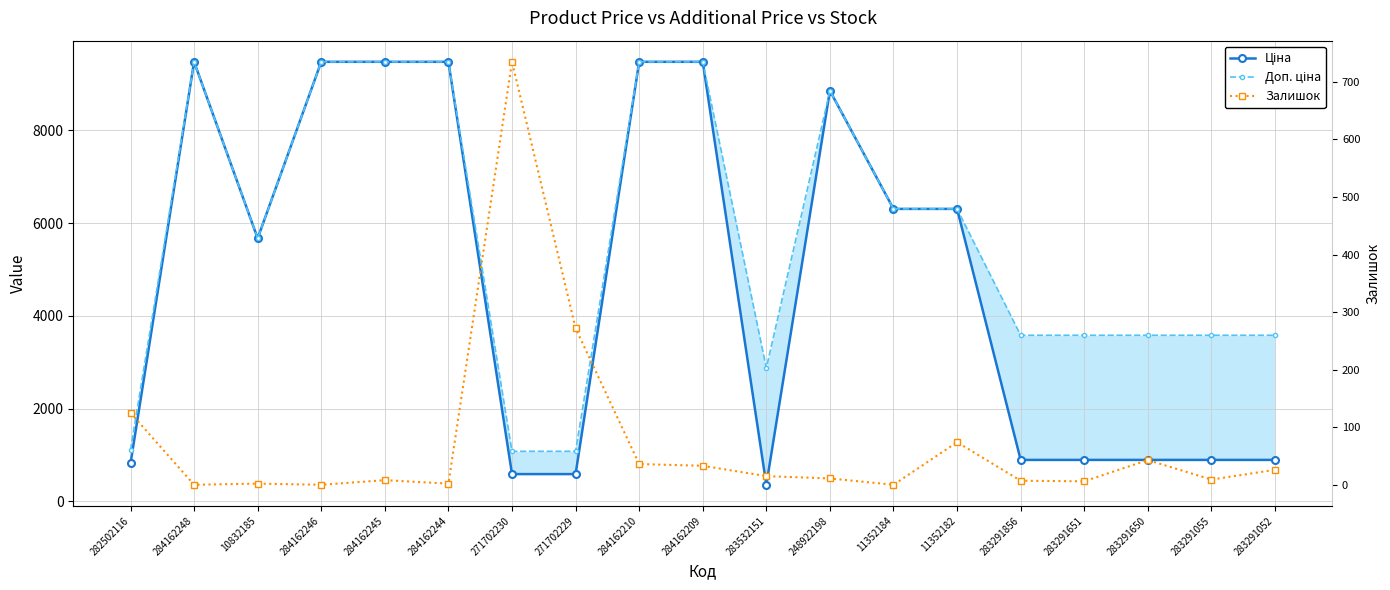

Reading left to right, list all the values displayed in this chart.

Ціна: 282502116=818.5	284162248=9480.1	10832185=5673.8	284162246=9480.1	284162245=9480.1	284162244=9480.1	271702230=589.9	271702229=589.9	284162210=9480.1	284162209=9480.1	283532151=359.9	248922198=8856.7	11352184=6308.8	11352182=6308.8	283291856=895.9	283291651=895.9	283291650=895.9	283291055=895.9	283291052=895.9
Доп. ціна: 282502116=1109.2	284162248=9480.1	10832185=5673.8	284162246=9480.1	284162245=9480.1	284162244=9480.1	271702230=1081.7	271702229=1081.7	284162210=9480.1	284162209=9480.1	283532151=2878.8	248922198=8856.7	11352184=6308.8	11352182=6308.8	283291856=3583.6	283291651=3583.6	283291650=3583.6	283291055=3583.6	283291052=3583.6
Залишок: 282502116=125.0	284162248=0.0	10832185=2.0	284162246=0.0	284162245=8.0	284162244=2.0	271702230=735.0	271702229=272.0	284162210=36.0	284162209=33.0	283532151=15.0	248922198=11.0	11352184=0.0	11352182=74.0	283291856=7.0	283291651=6.0	283291650=43.0	283291055=9.0	283291052=26.0